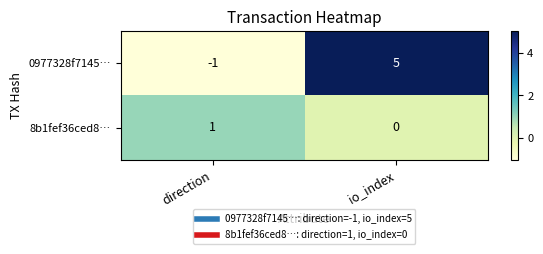

What is the spread (max minus min) of values at io_index?

5